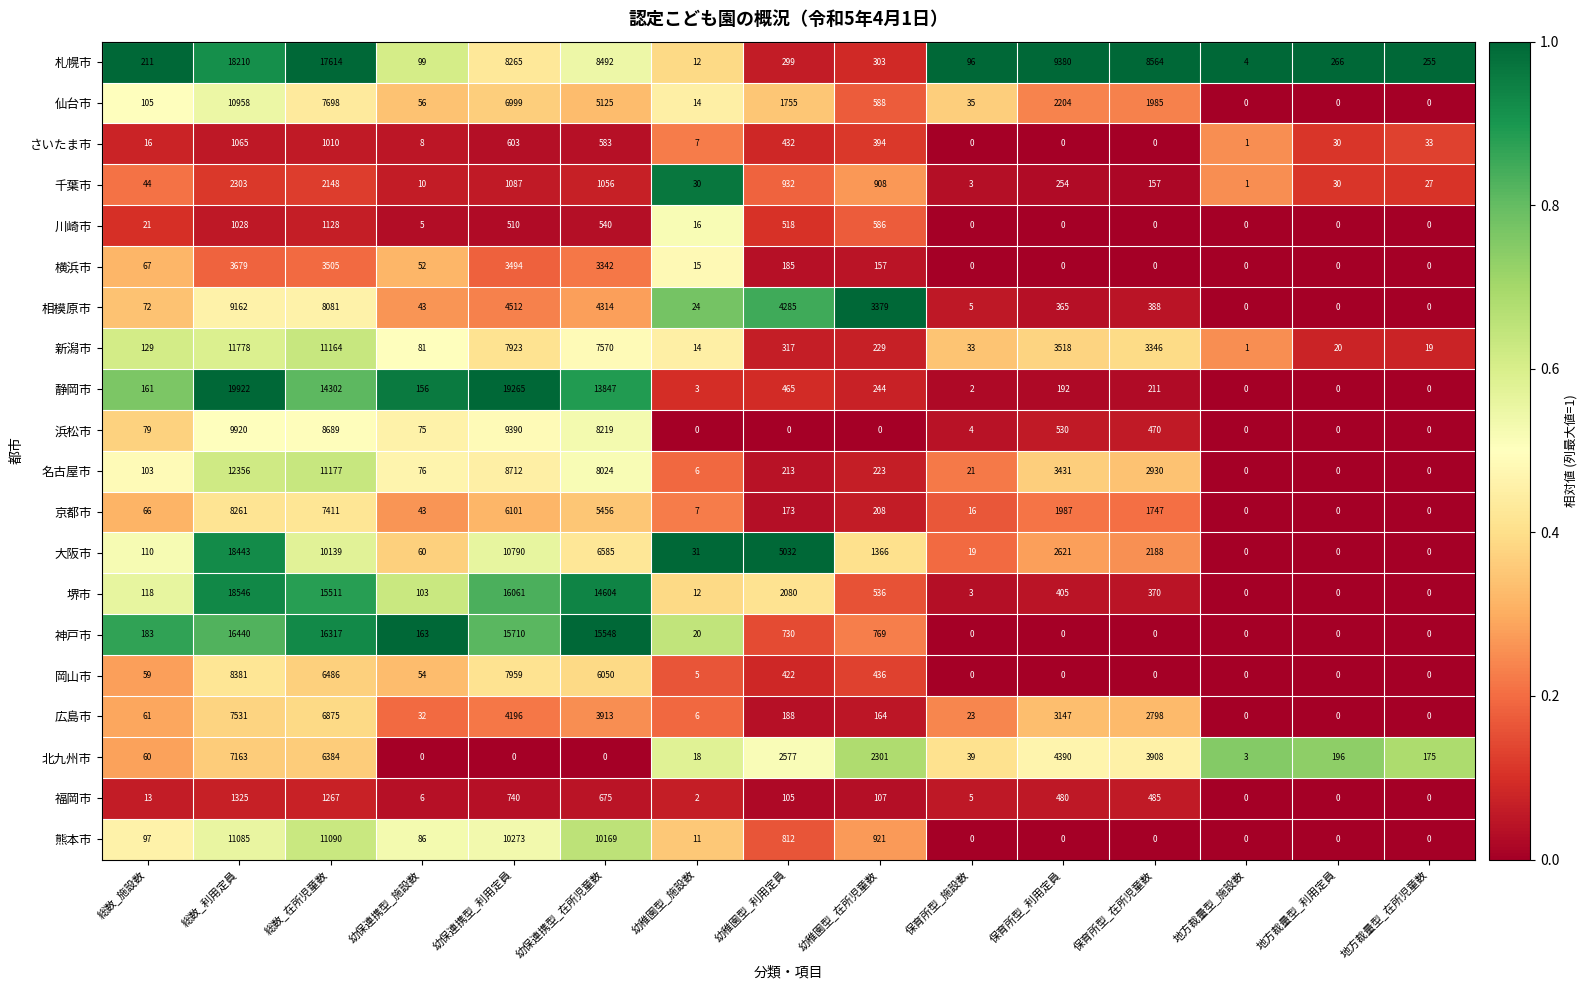

What is the difference between the highest and lowest values at 保育所型_在所児童数?

8564